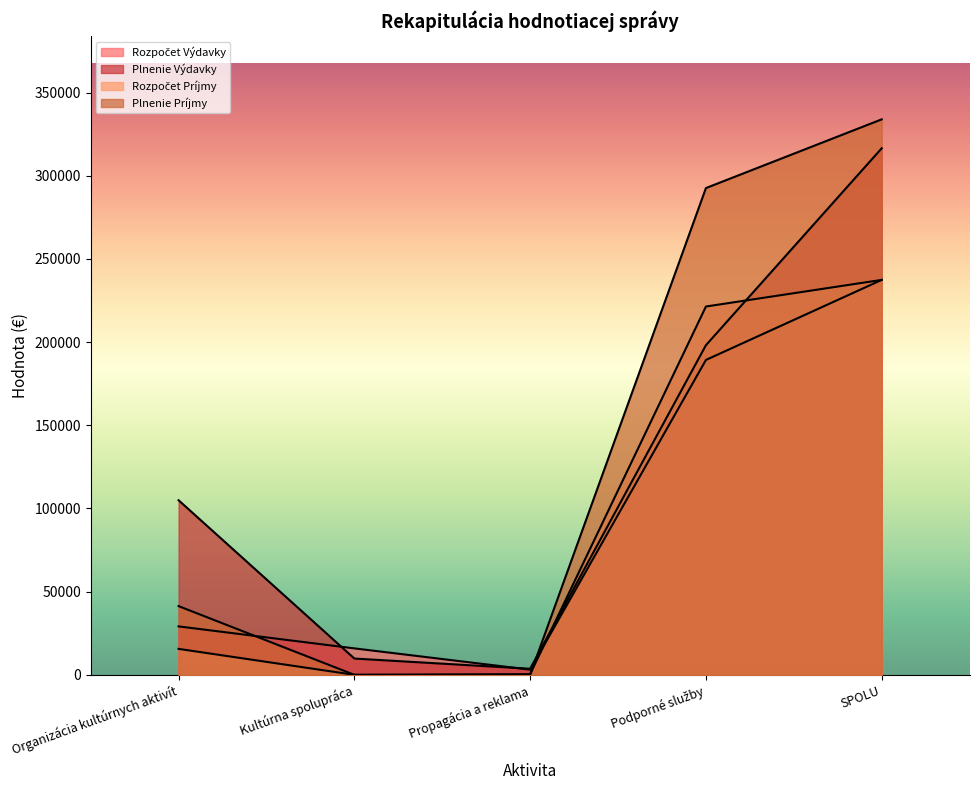

How many intersections are there between Plnenie Výdavky and Rozpočet Príjmy?

2